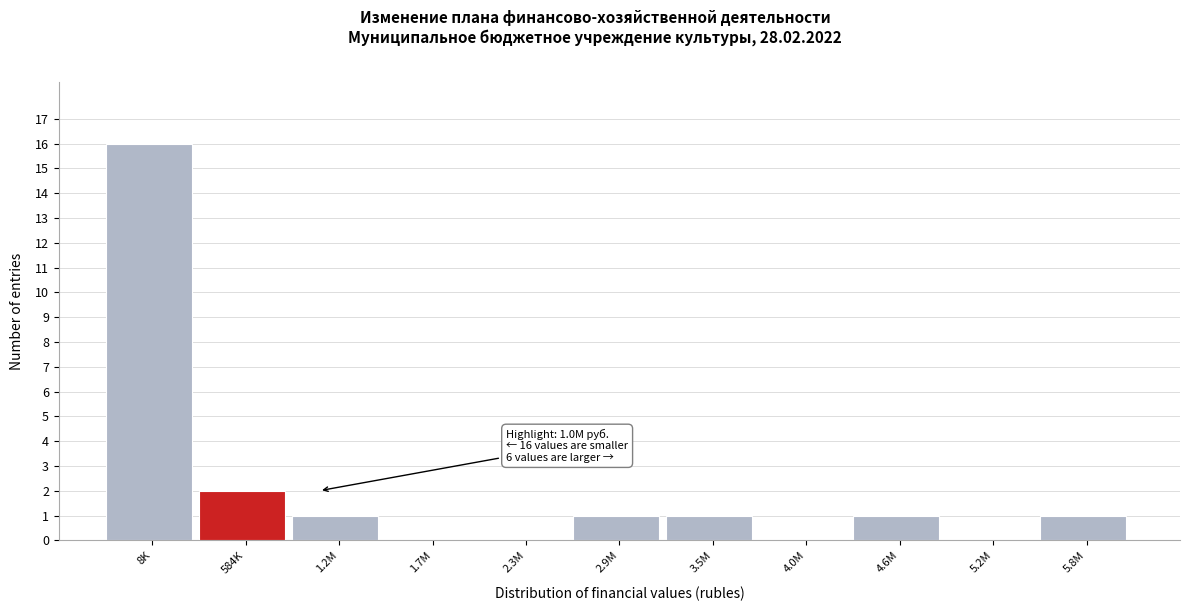

Reading left to right, what are all the values shown in this chart?

8K=16	584K=2	1.2M=1	1.7M=0	2.3M=0	2.9M=1	3.5M=1	4.0M=0	4.6M=1	5.2M=0	5.8M=1